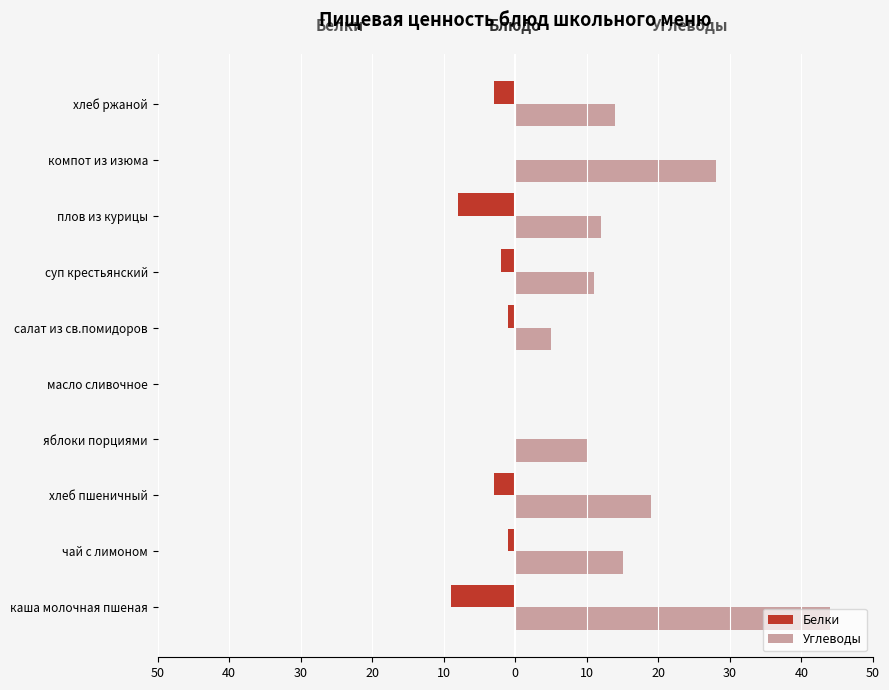

What are all the series names shown in the legend?

Белки, Углеводы